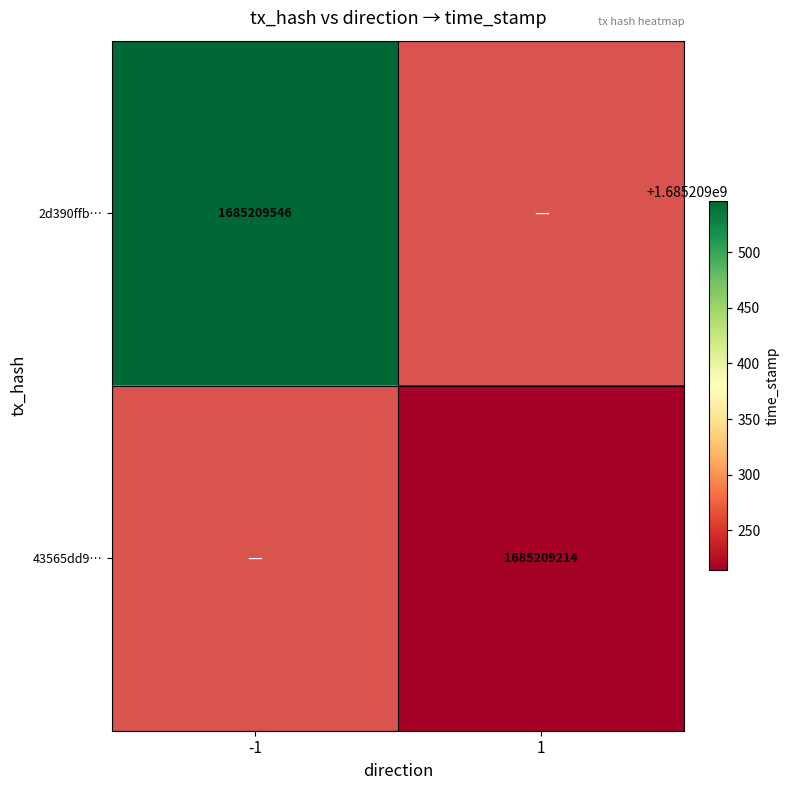

What is the maximum value shown in the chart?

1685209546